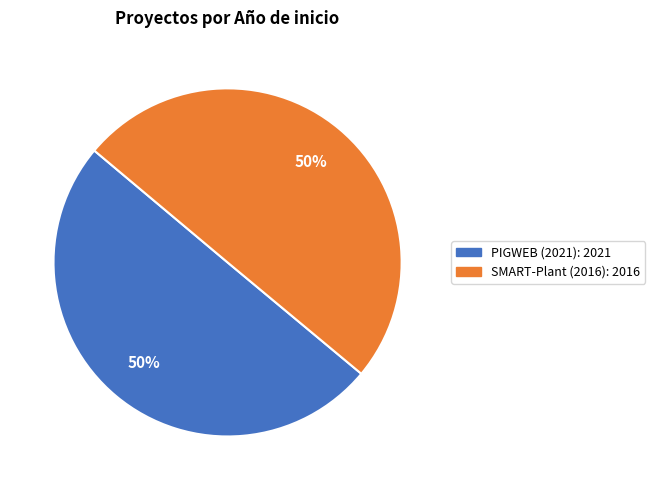

Is the sum of SMART-Plant (2016) and PIGWEB (2021) greater than half?

Yes